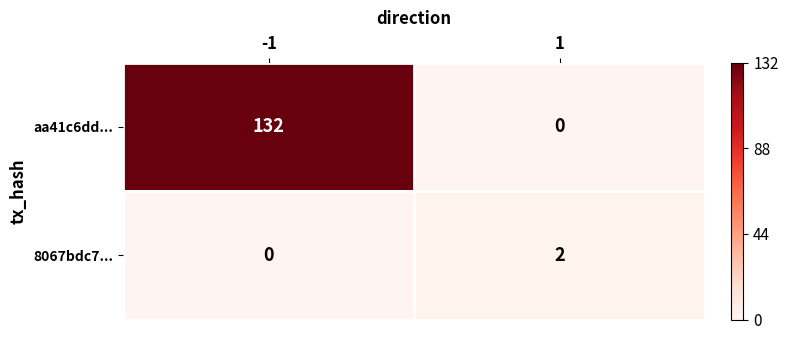

How many values in 8067bdc7... are above zero?

1